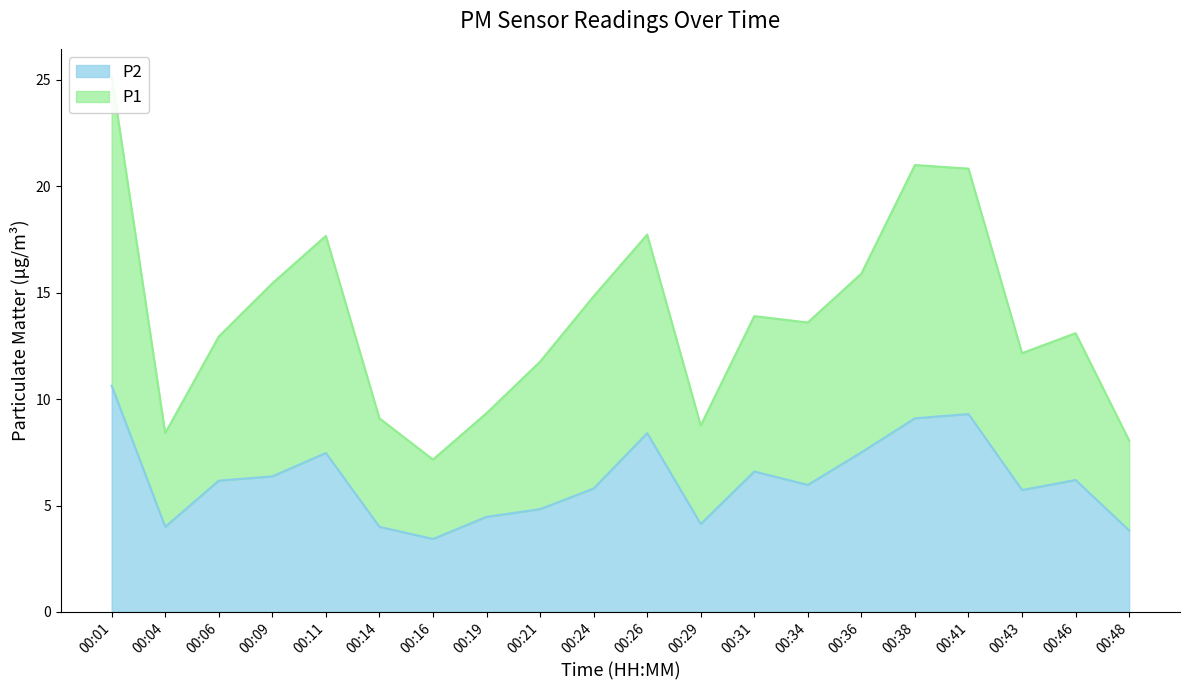

Rank the series by their average value, from lowest to highest.

P2, P1